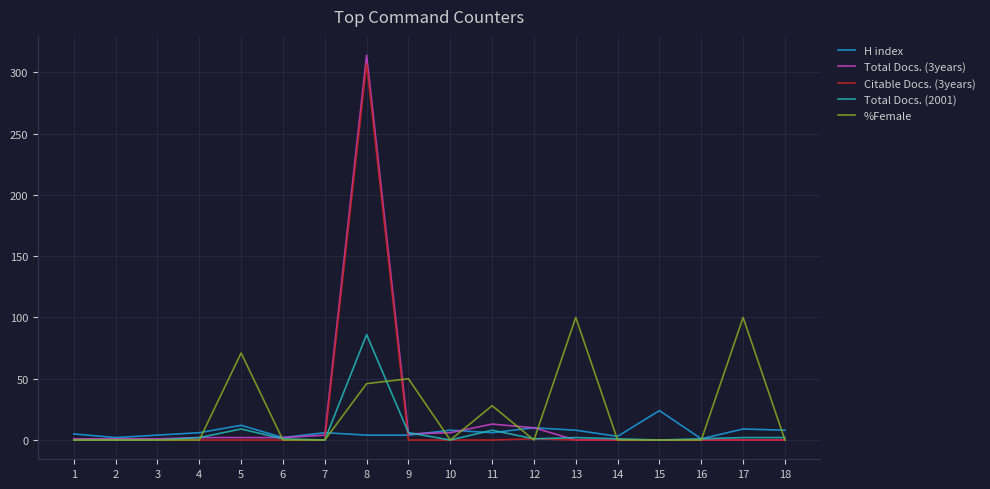

What is the difference between the maximum and minimum values in the %Female series?

100